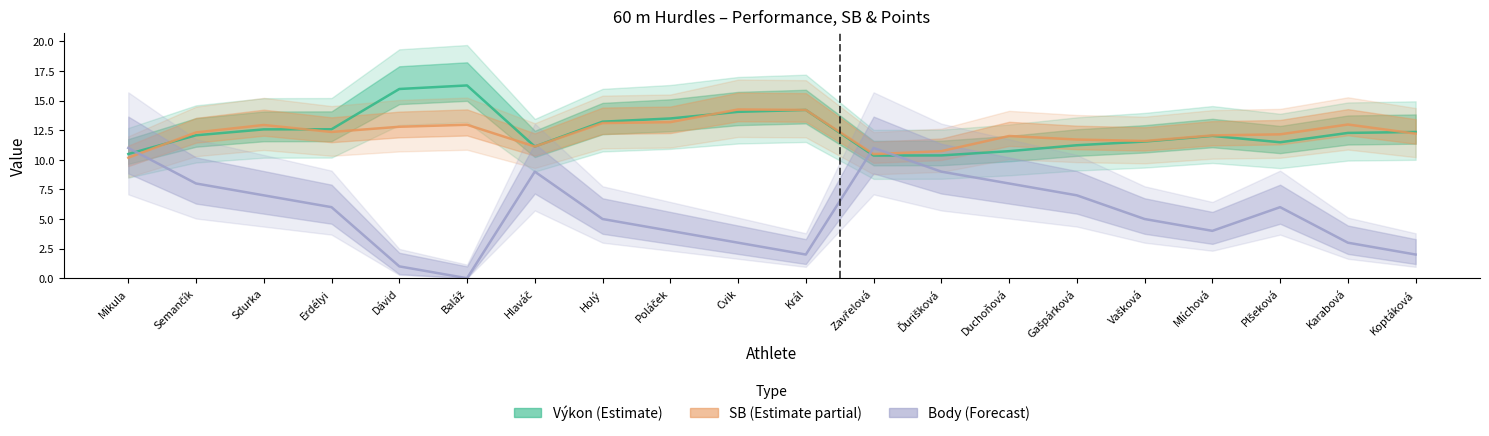

Which category has the lowest value in the SB (Estimate partial) series?

Mikula